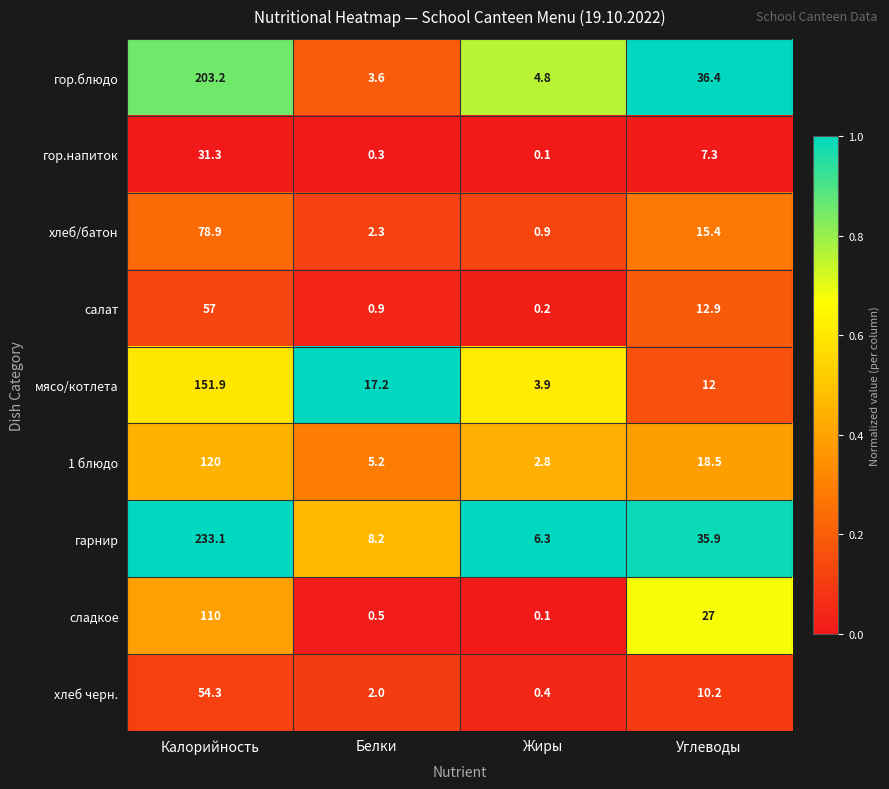

How many data points does each series have?

4